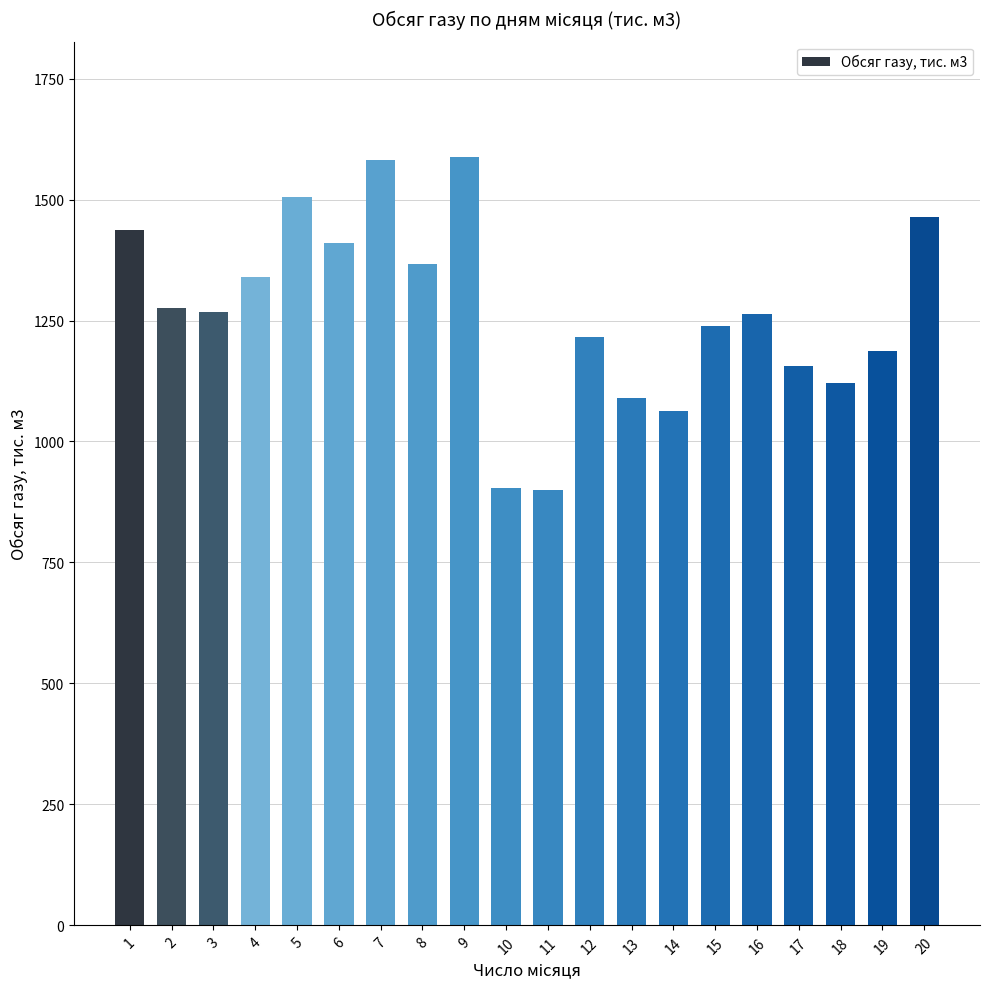

What is the value of the 7th bar from the left?

1581.2